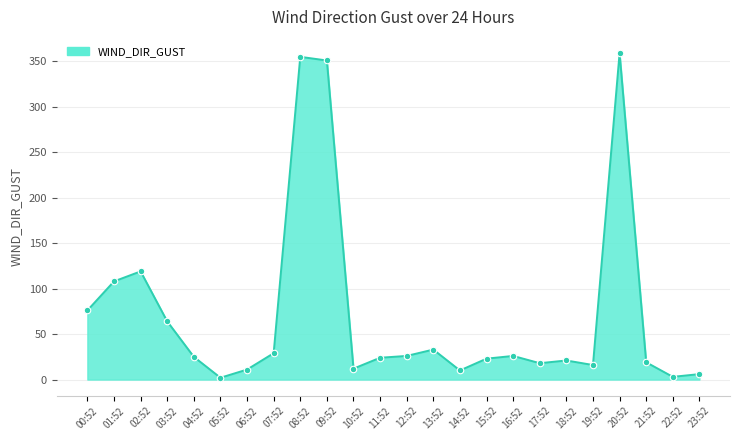

Which has a higher value, 05:52 or 01:52?

01:52